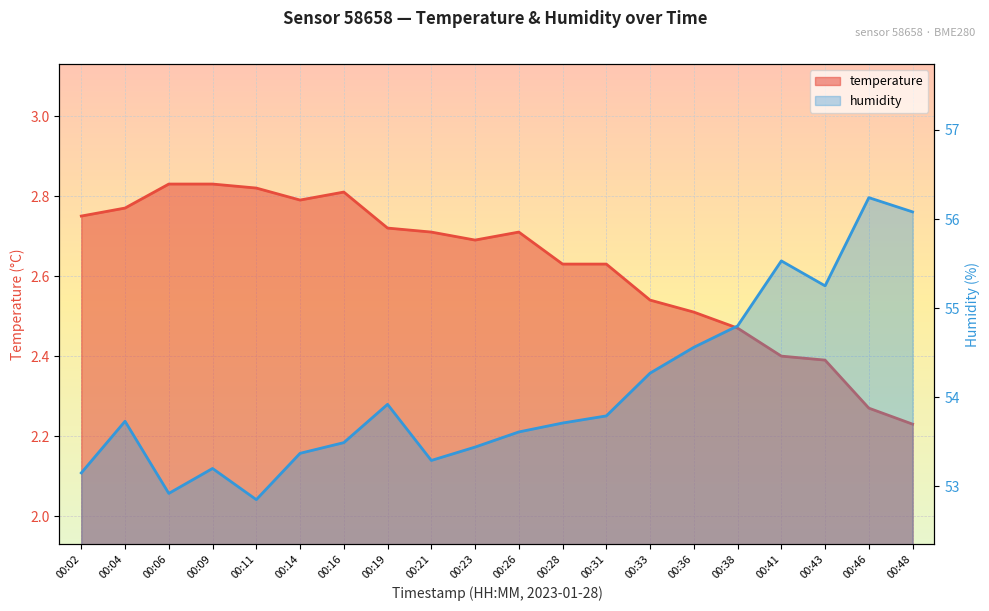

How many interior local peaks does the temperature series have?

2